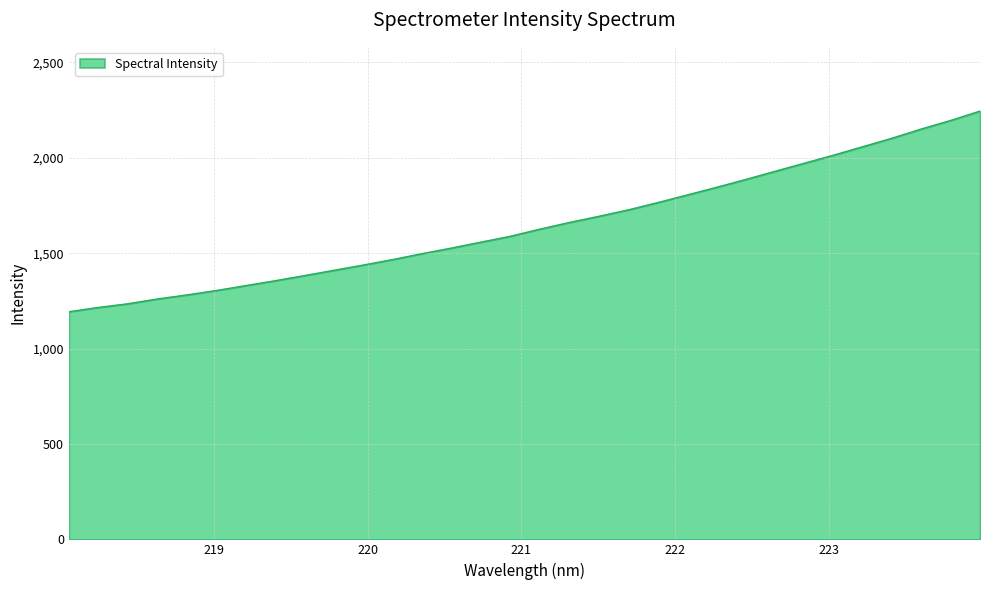

What is the minimum value shown in the chart?

1193.3